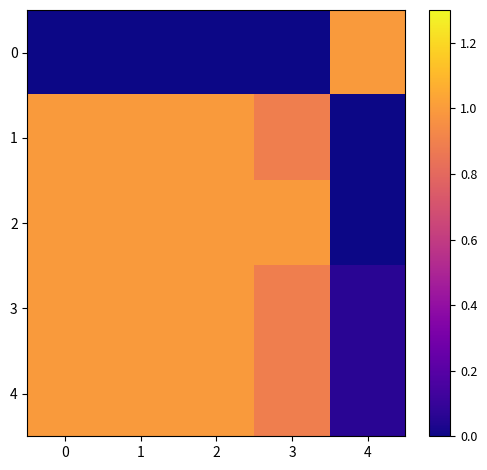

Reading left to right, what are all the values shown in this chart?

0: 0=0.0	1=0.0	2=0.0	3=0.0	4=1.0
1: 0=1.0	1=1.0	2=1.0	3=0.9	4=0.0
2: 0=1.0	1=1.0	2=1.0	3=1.0	4=0.0
3: 0=1.0	1=1.0	2=1.0	3=0.9	4=0.1
4: 0=1.0	1=1.0	2=1.0	3=0.9	4=0.1